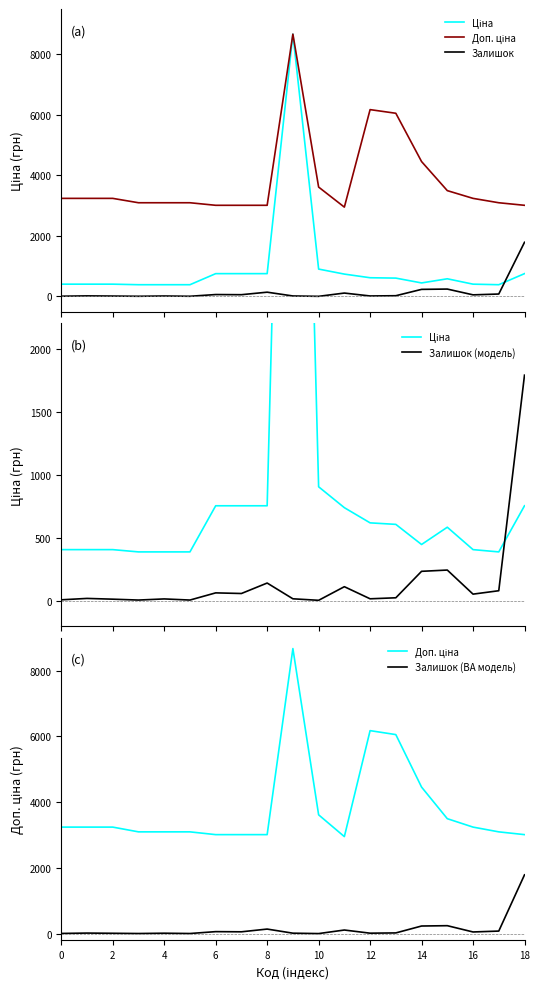

True or false: Залишок (модель) and Залишок intersect in this chart.

False